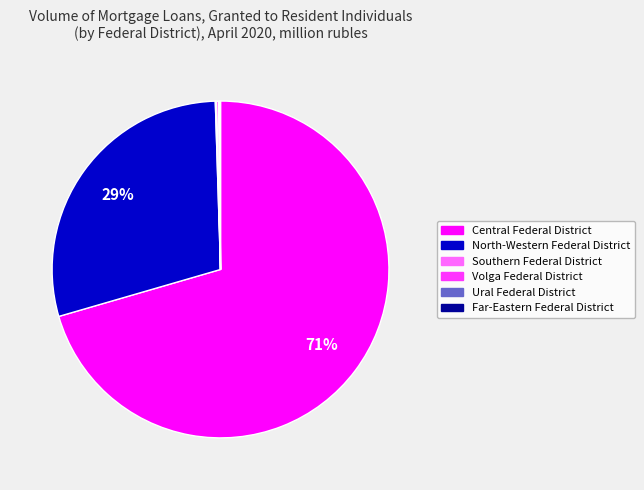

Which category has the biggest portion of the pie?

Central Federal District